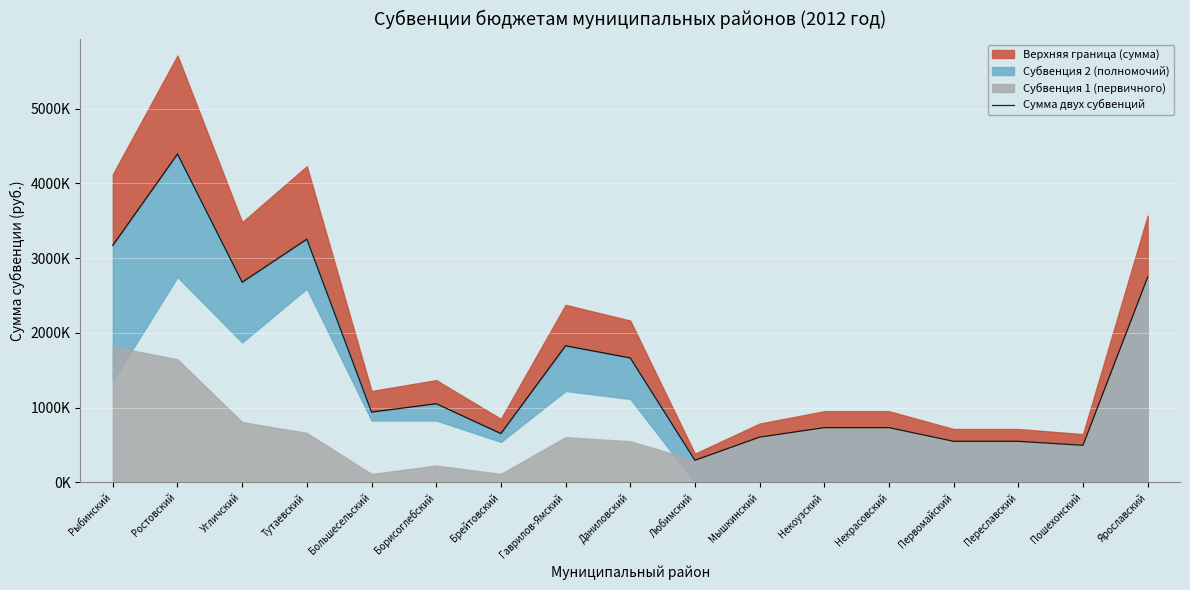

True or false: the data has more than 0 interior local peaks.

True